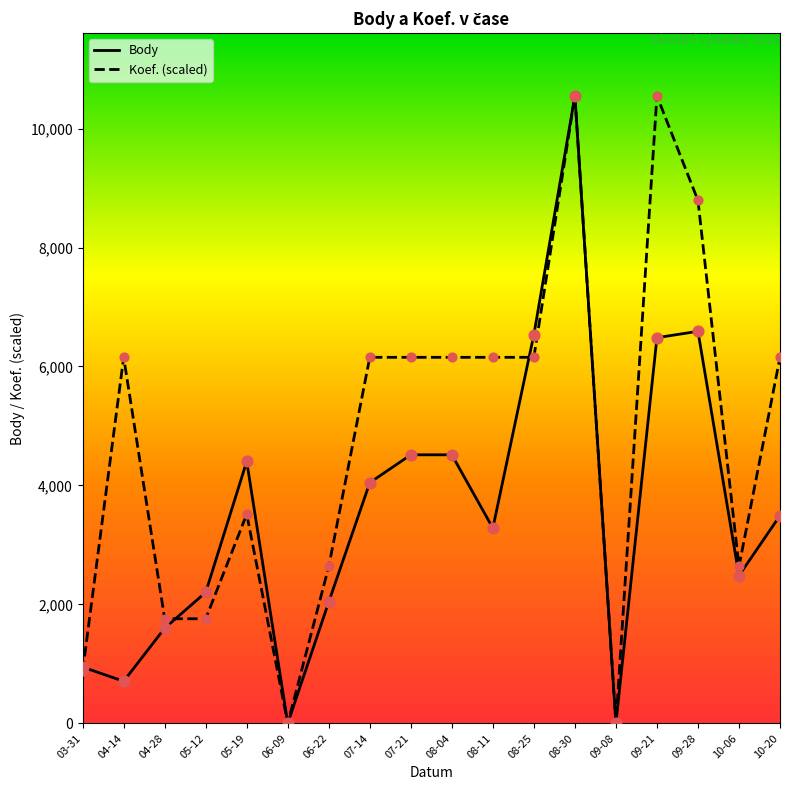

At which category is the sum across all series the highest?

08-30